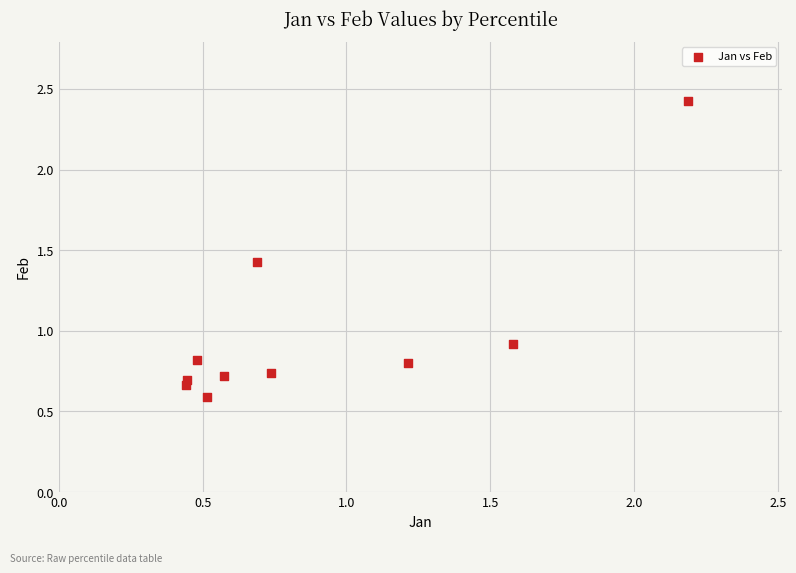

What is the range of X values (max minus min)?

1.7